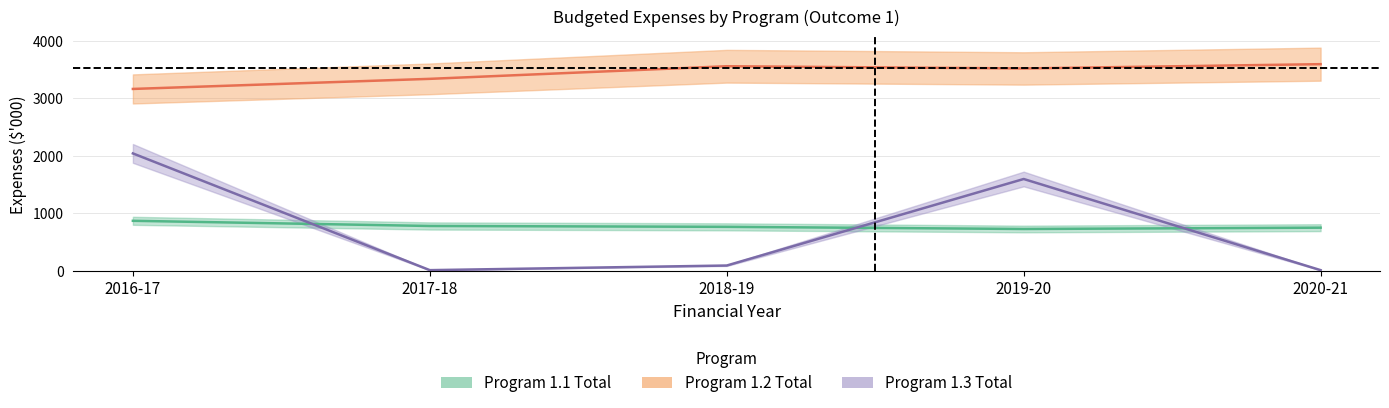

At how many categories does at least one series exceed 3039?

5